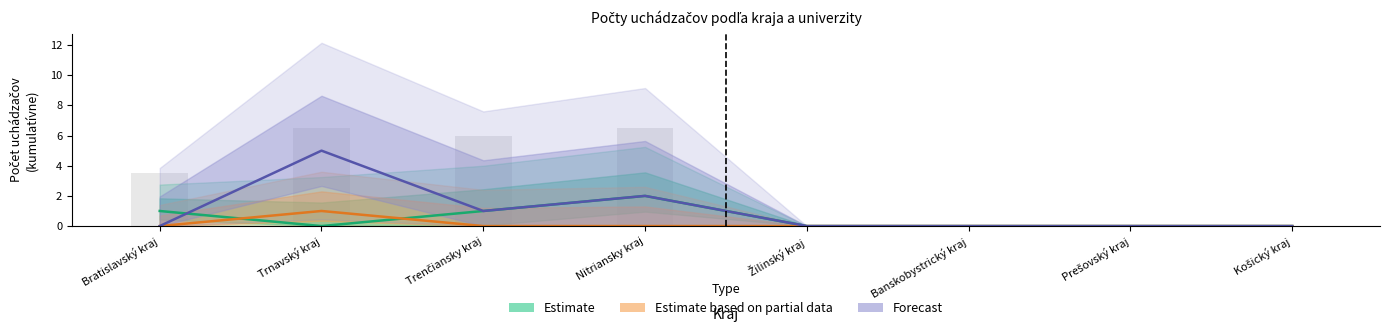

Rank the series by their maximum value, from highest to lowest.

Forecast, Estimate, Estimate based on partial data